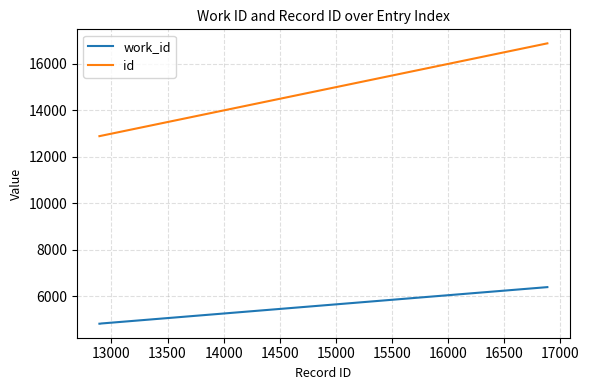

Which series has the largest total across all categories?

id